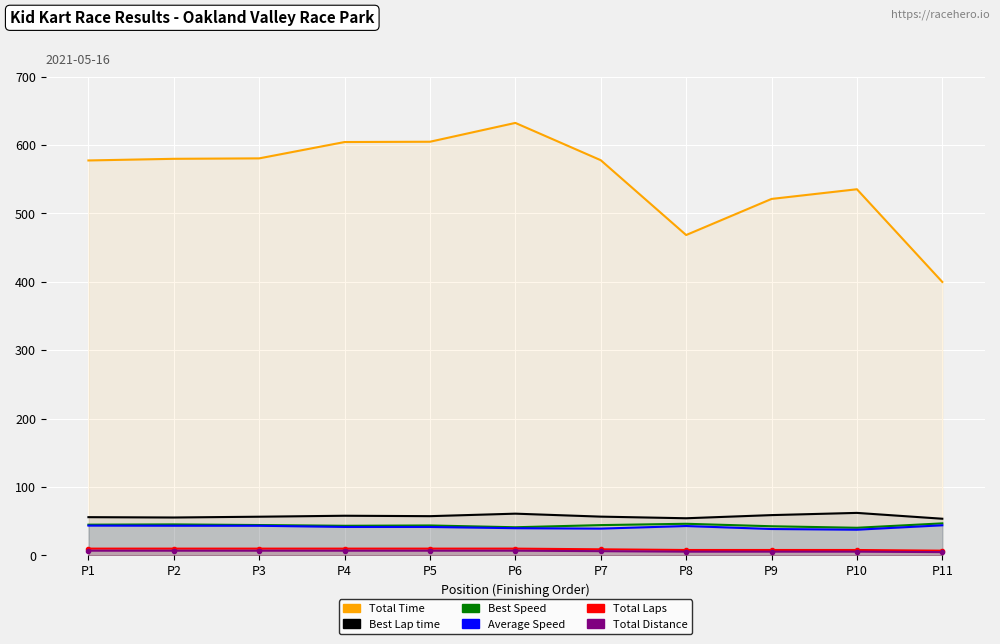

Is it true that Best Lap time equals 55.5 at P2?

True